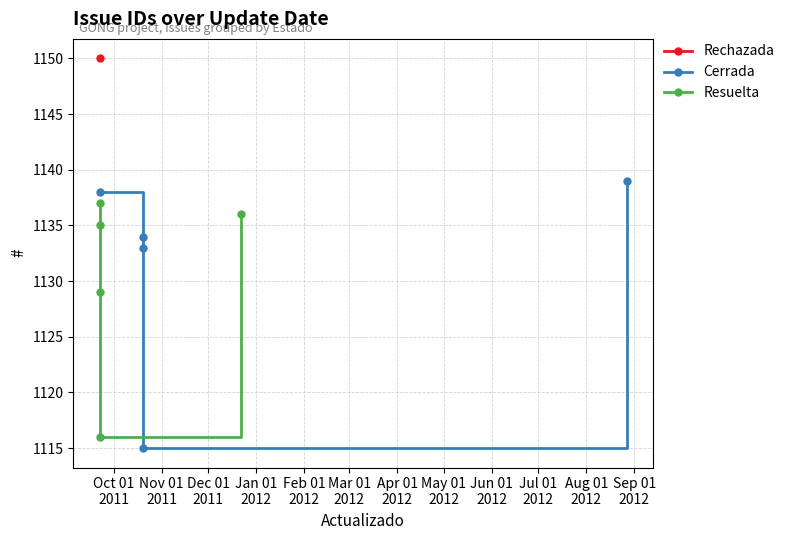

At which category is the sum across all series the highest?

Oct 01
2011